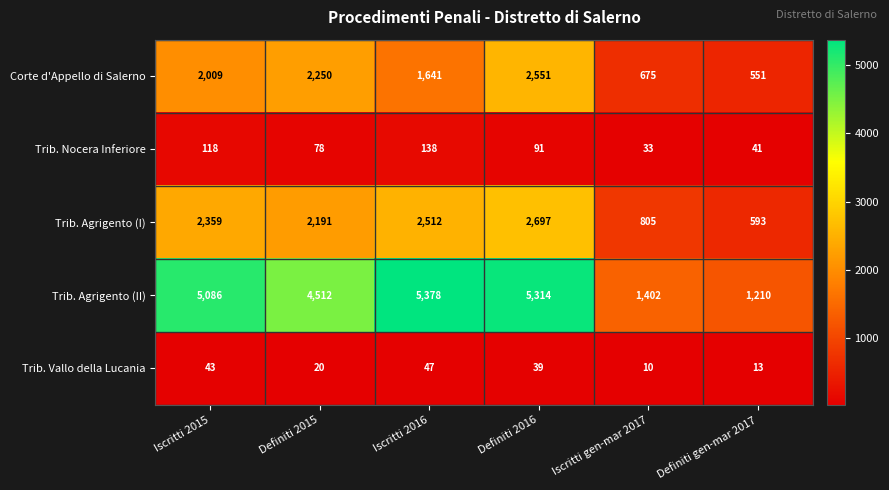

What is the difference between the Trib. Nocera Inferiore values at Definiti 2015 and Iscritti gen-mar 2017?

45